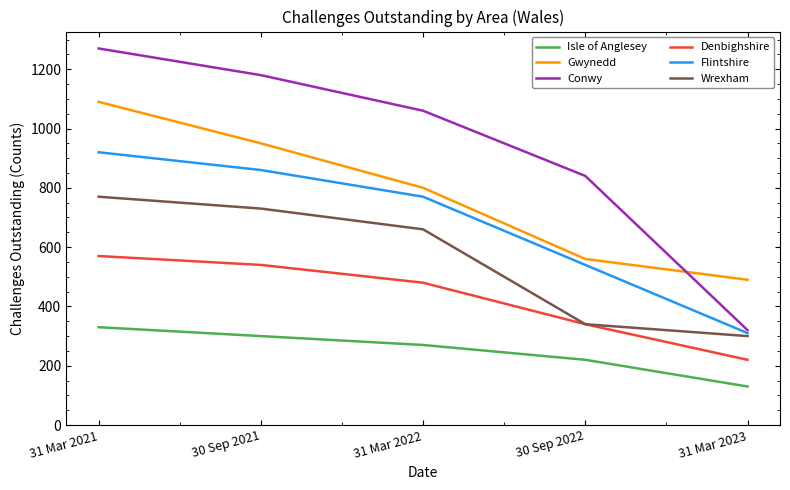

Is the value of Wrexham at 30 Sep 2022 greater than the value of Isle of Anglesey at 30 Sep 2022?

Yes